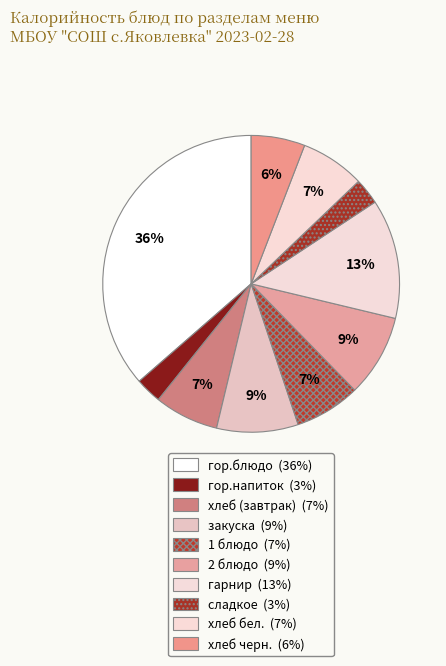

To the nearest percent, what percentage of the pie is хлеб бел.?

7%